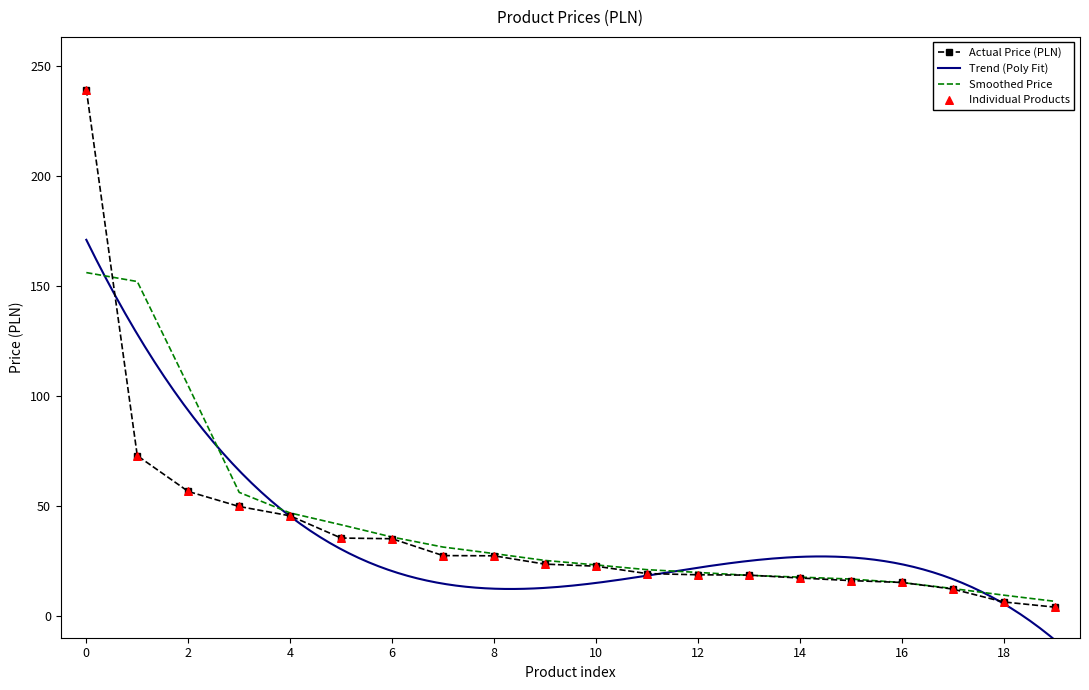

True or false: Actual Price (PLN) has a value of 22.5 at 10.

True